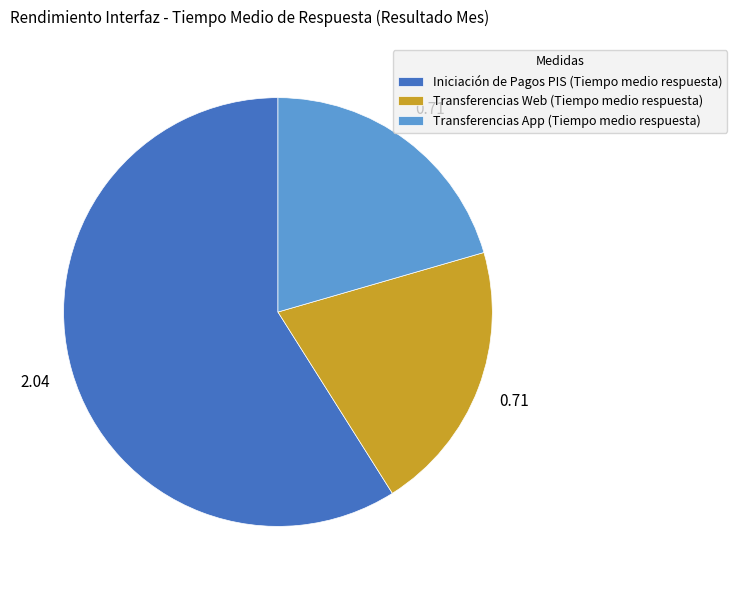

What is the ratio of the value at Transferencias App (Tiempo medio respuesta) to the value at Iniciación de Pagos PIS (Tiempo medio respuesta)?

0.3